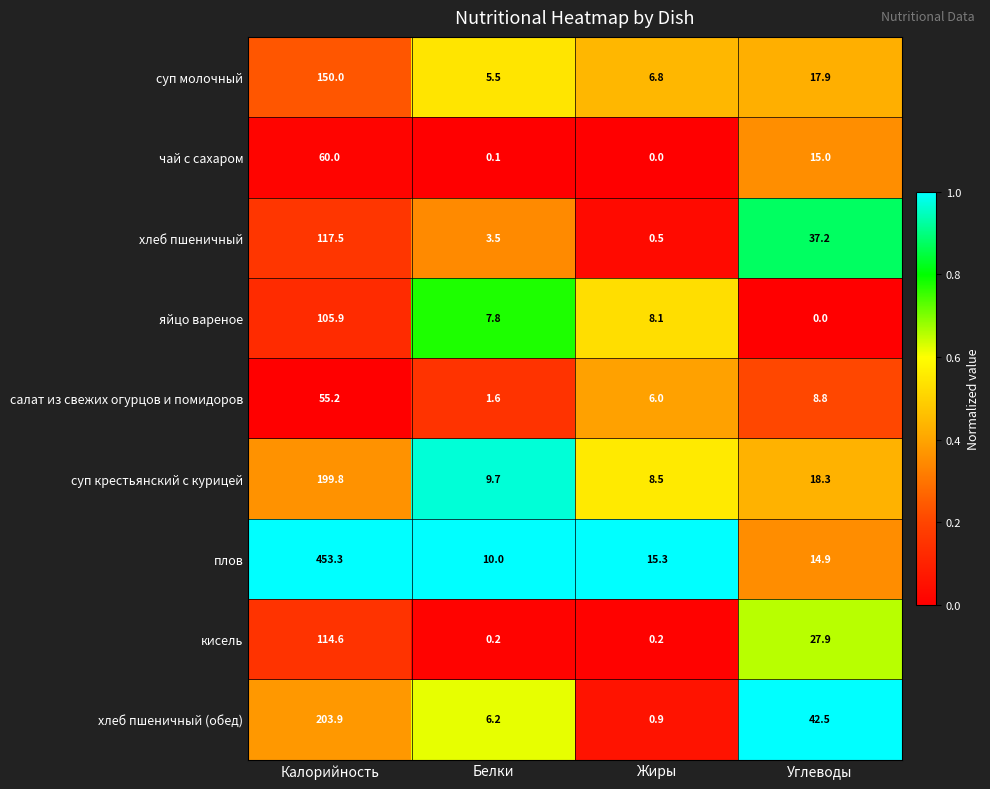

What is the maximum value shown in the chart?

453.3